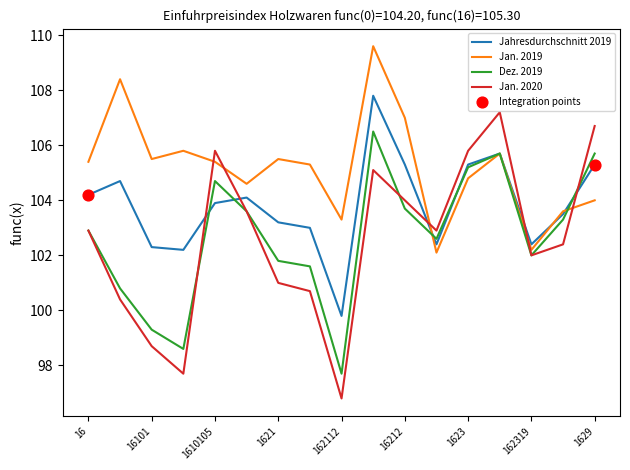

Which series has the widest spread of values?

Jan. 2020